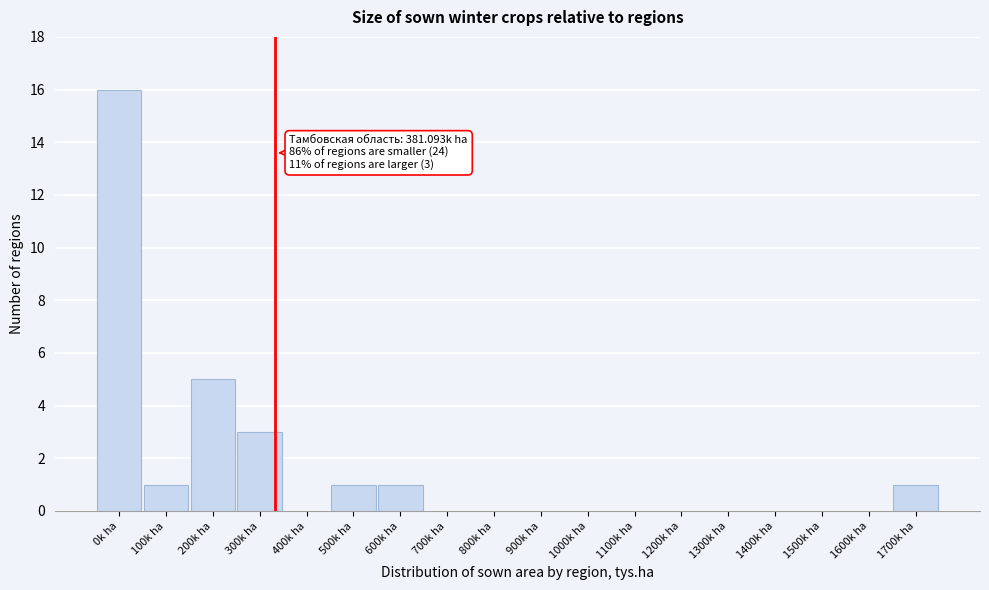

Reading right to left, list all the values displayed in this chart.

1700k ha=1	1600k ha=0	1500k ha=0	1400k ha=0	1300k ha=0	1200k ha=0	1100k ha=0	1000k ha=0	900k ha=0	800k ha=0	700k ha=0	600k ha=1	500k ha=1	400k ha=0	300k ha=3	200k ha=5	100k ha=1	0k ha=16